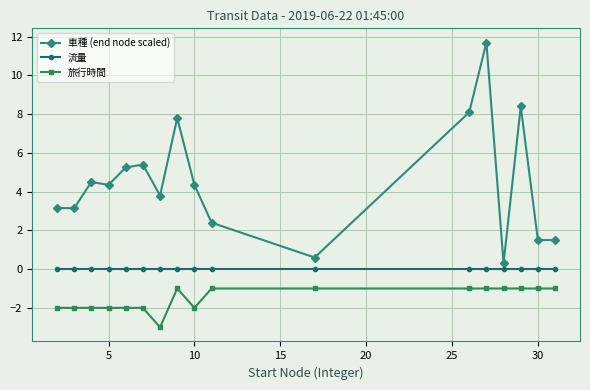

True or false: 旅行時間 has more than 0 points higher than both neighbors.

True